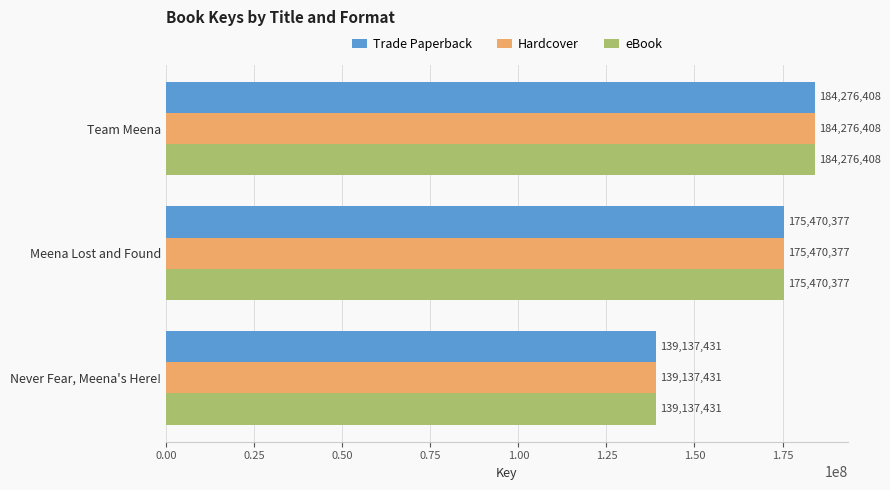

What is the minimum value shown in the chart?

139137431